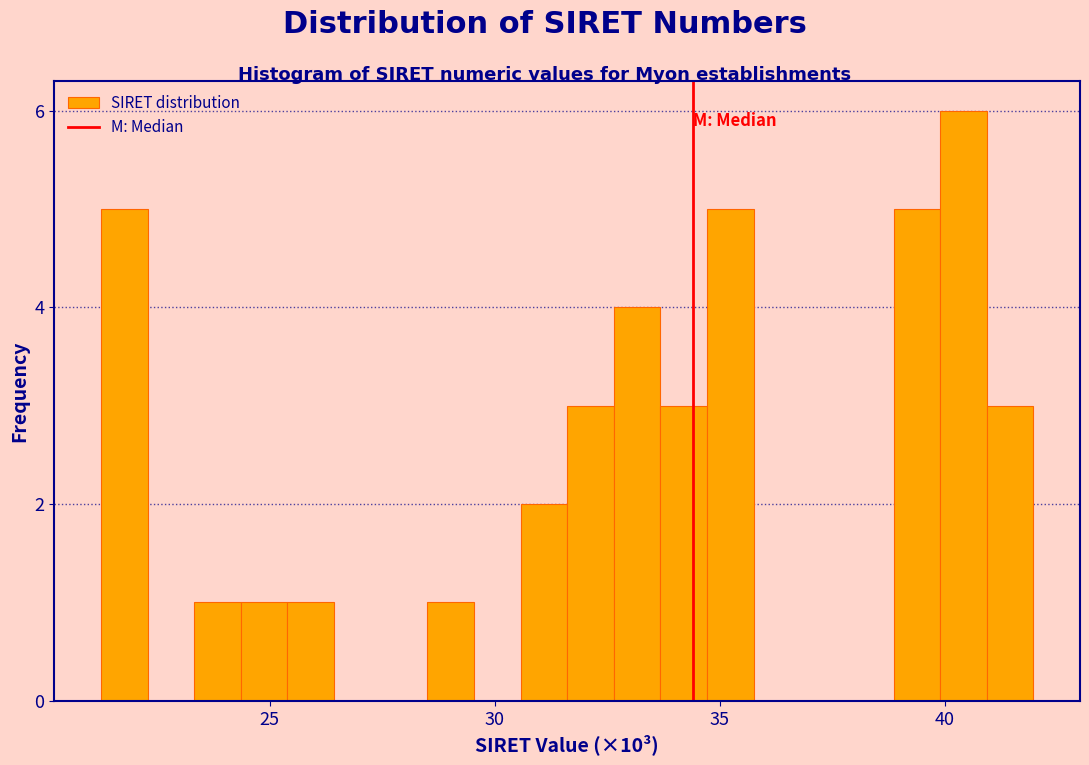

Around what value on the x-axis is the tallest bar? Give the approximate position of its centre, as read against the axis.

40.5